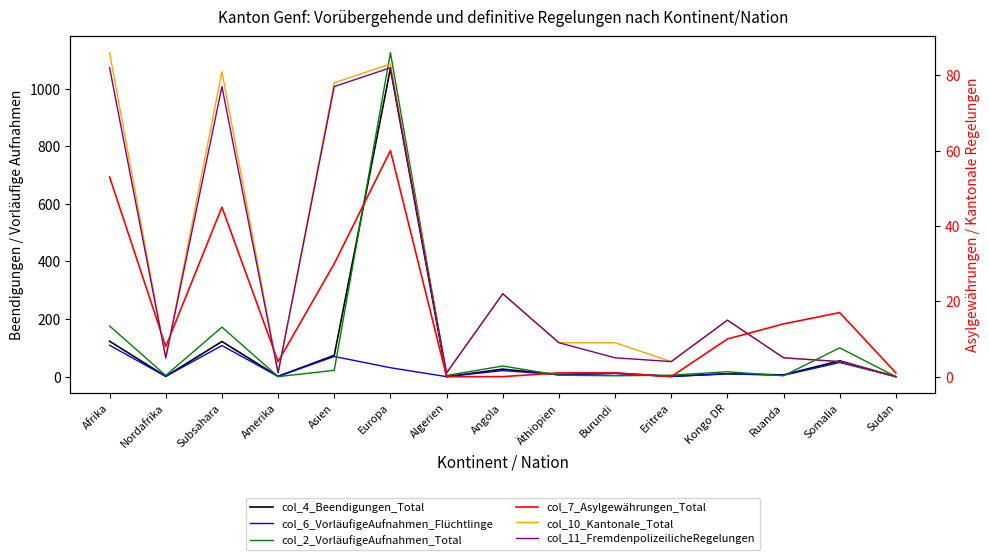

Reading right to left, extract all data points from this chart.

col_4_Beendigungen_Total: Sudan=0	Somalia=55	Ruanda=6	Kongo DR=10	Eritrea=1	Burundi=12	Äthiopien=7	Angola=26	Algerien=0	Europa=1070	Asien=74	Amerika=1	Subsahara=122	Nordafrika=1	Afrika=123
col_6_VorläufigeAufnahmen_Flüchtlinge: Sudan=0	Somalia=49	Ruanda=5	Kongo DR=10	Eritrea=1	Burundi=11	Äthiopien=7	Angola=21	Algerien=0	Europa=31	Asien=70	Amerika=1	Subsahara=108	Nordafrika=1	Afrika=109
col_2_VorläufigeAufnahmen_Total: Sudan=0	Somalia=100	Ruanda=3	Kongo DR=17	Eritrea=5	Burundi=3	Äthiopien=5	Angola=37	Algerien=4	Europa=1125	Asien=22	Amerika=0	Subsahara=172	Nordafrika=4	Afrika=176
col_7_Asylgewährungen_Total: Sudan=1	Somalia=17	Ruanda=14	Kongo DR=10	Eritrea=0	Burundi=1	Äthiopien=1	Angola=0	Algerien=0	Europa=60	Asien=30	Amerika=4	Subsahara=45	Nordafrika=8	Afrika=53
col_10_Kantonale_Total: Sudan=0	Somalia=4	Ruanda=5	Kongo DR=15	Eritrea=4	Burundi=9	Äthiopien=9	Angola=22	Algerien=1	Europa=83	Asien=78	Amerika=1	Subsahara=81	Nordafrika=5	Afrika=86
col_11_FremdenpolizeilicheRegelungen: Sudan=0	Somalia=4	Ruanda=5	Kongo DR=15	Eritrea=4	Burundi=5	Äthiopien=9	Angola=22	Algerien=1	Europa=82	Asien=77	Amerika=1	Subsahara=77	Nordafrika=5	Afrika=82